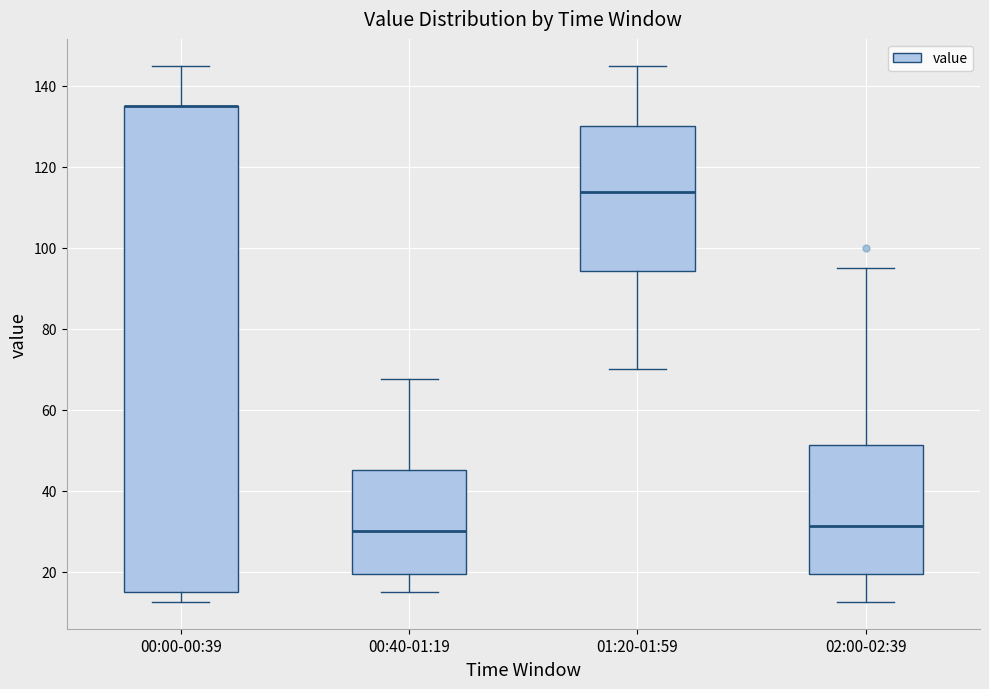

Reading left to right, read every box against the y-axis: the position of its median line, the range the box covers, and the ends of its whiskers. The values are not printed on the chart, so give them approximately, as read against the axis.

00:00-00:39: median 136 (drawn on the box's upper edge), box 16 to 136, whiskers 12 to 146
00:40-01:19: median 30, box 20 to 46, whiskers 16 to 68
01:20-01:59: median 114, box 94 to 130, whiskers 70 to 146
02:00-02:39: median 32, box 20 to 52, whiskers 12 to 96